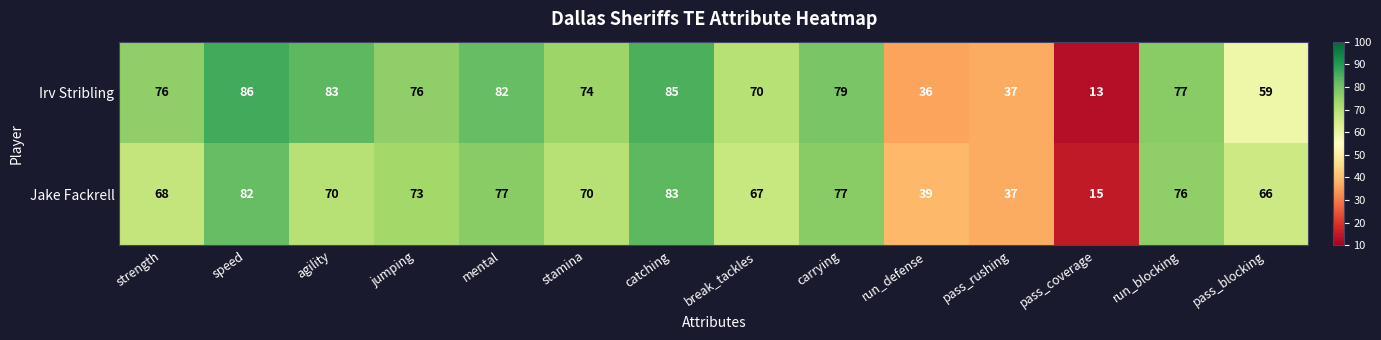

What is the sum of the Jake Fackrell values at pass_rushing and mental?

114